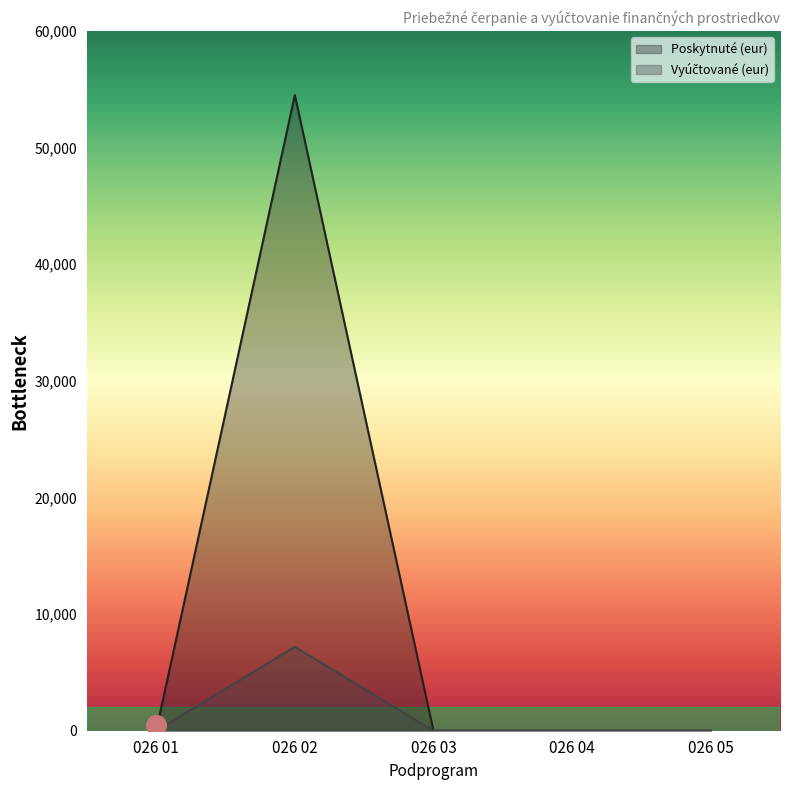

At how many categories does at least one series exceed 41455?

1